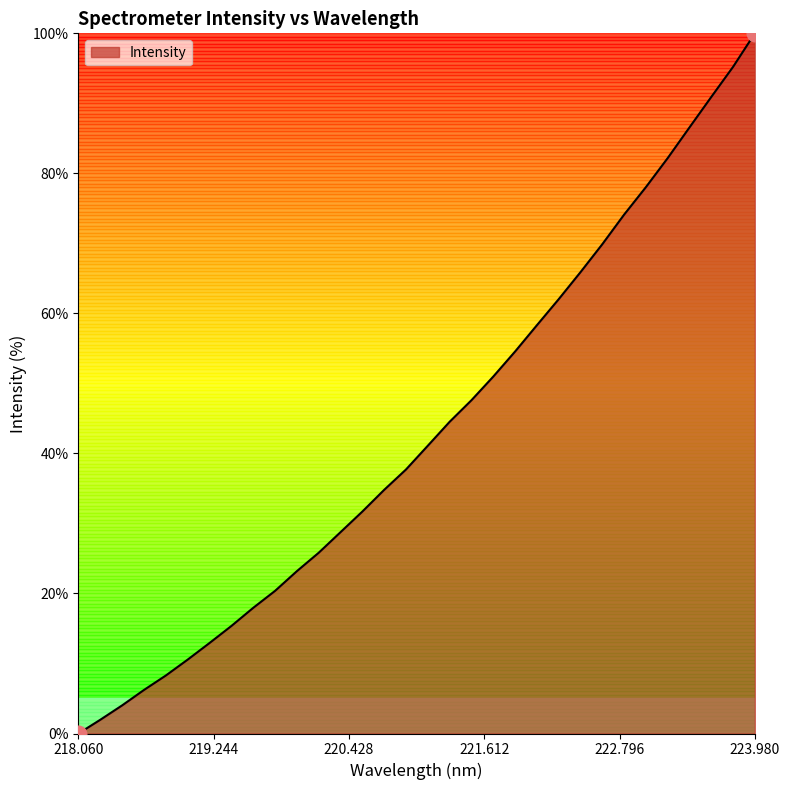

What is the average value?

43.2